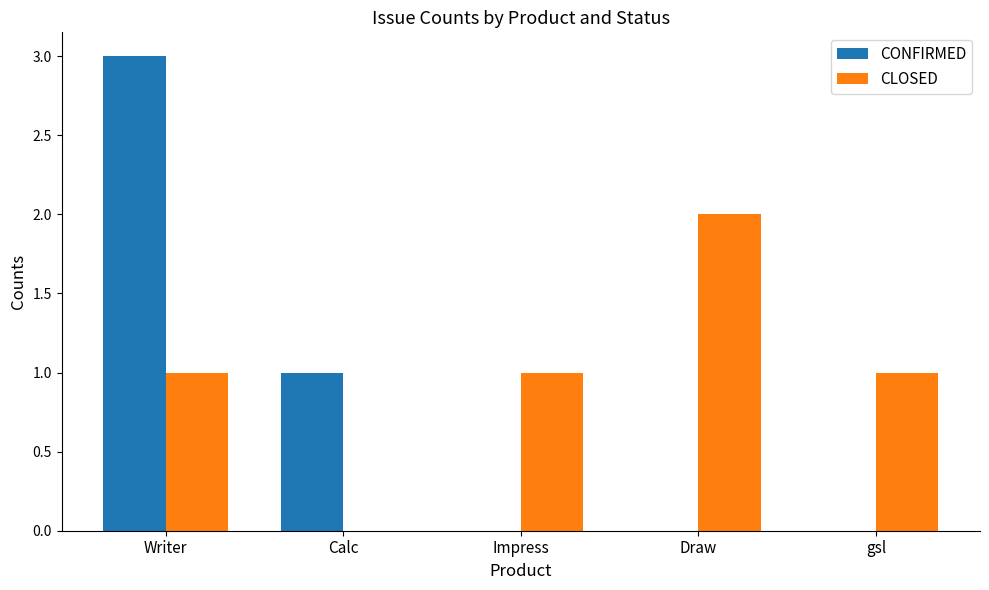

How many groups of bars are there?

5